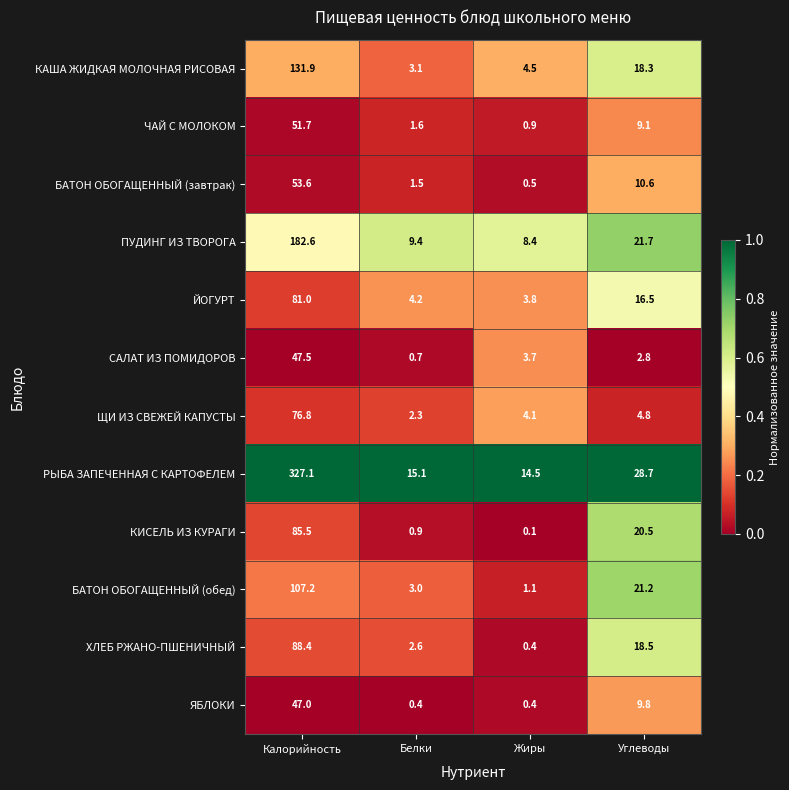

Which series has the largest range (max minus min)?

РЫБА ЗАПЕЧЕННАЯ С КАРТОФЕЛЕМ